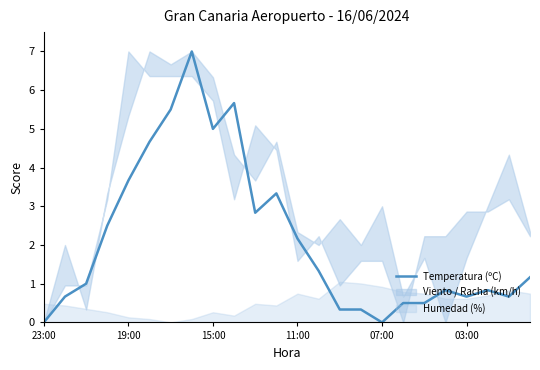

What is the highest value of the Temperatura (ºC) series?

7.0